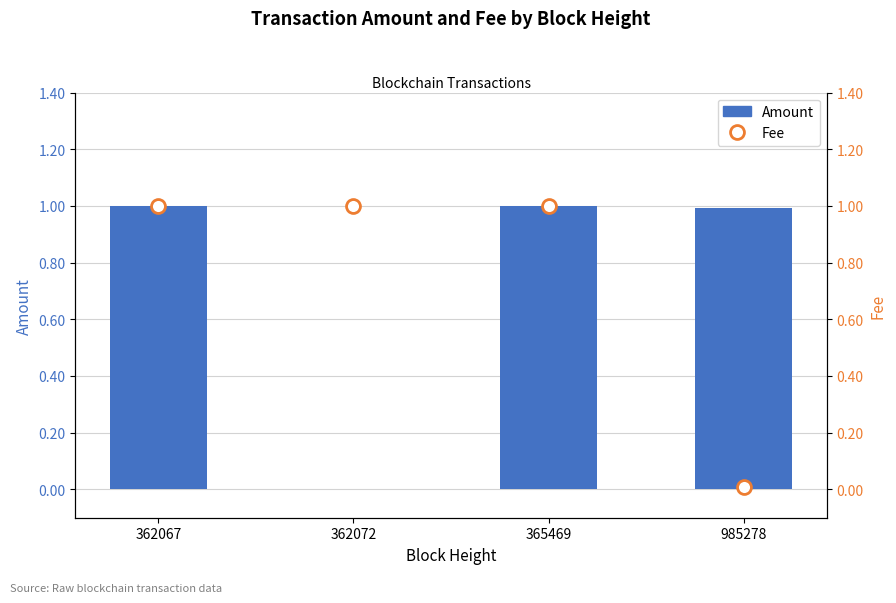

What is the total value across all series at 985278?

1.0